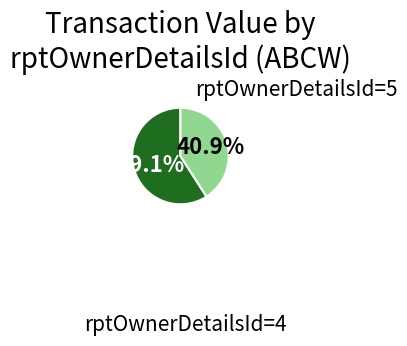

What is the largest slice in the pie chart?

rptOwnerDetailsId=4